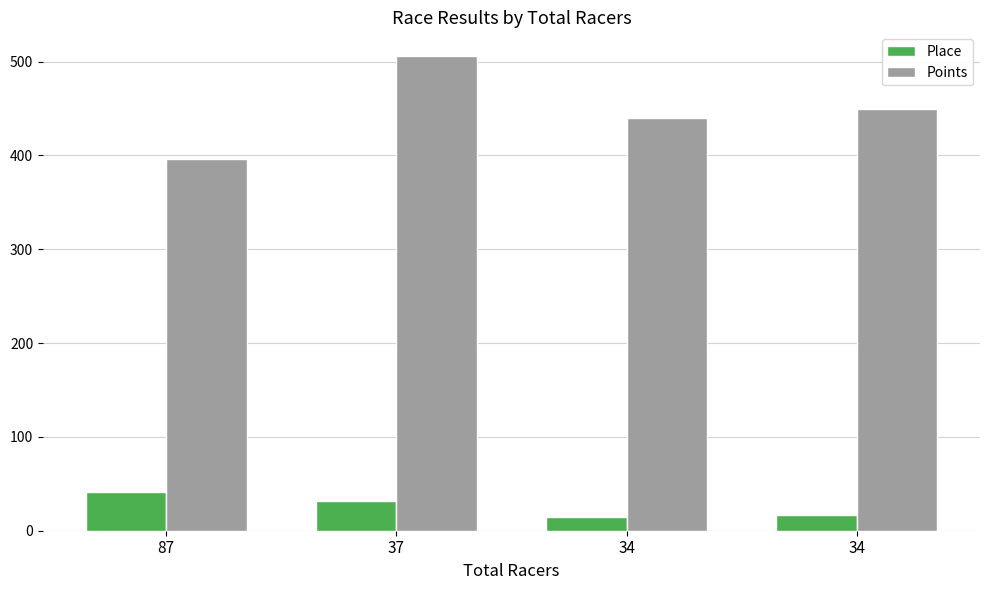

Reading left to right, what are all the values shown in this chart?

Place: 87=41.0	37=32.0	34=15.0	34=17.0
Points: 87=396.7	37=506.0	34=440.4	34=450.0